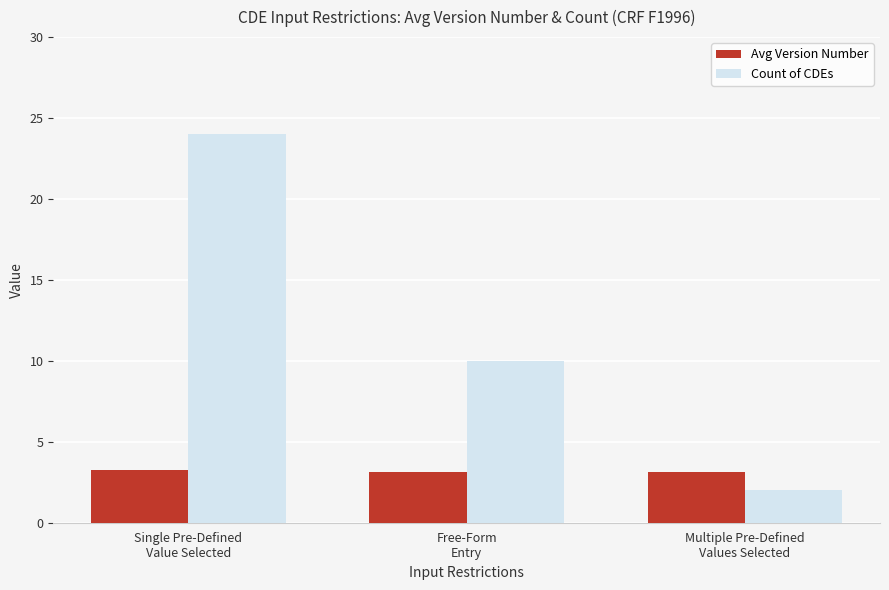

The value of Avg Version Number at Multiple Pre-Defined
Values Selected is 4.4. True or false?

False